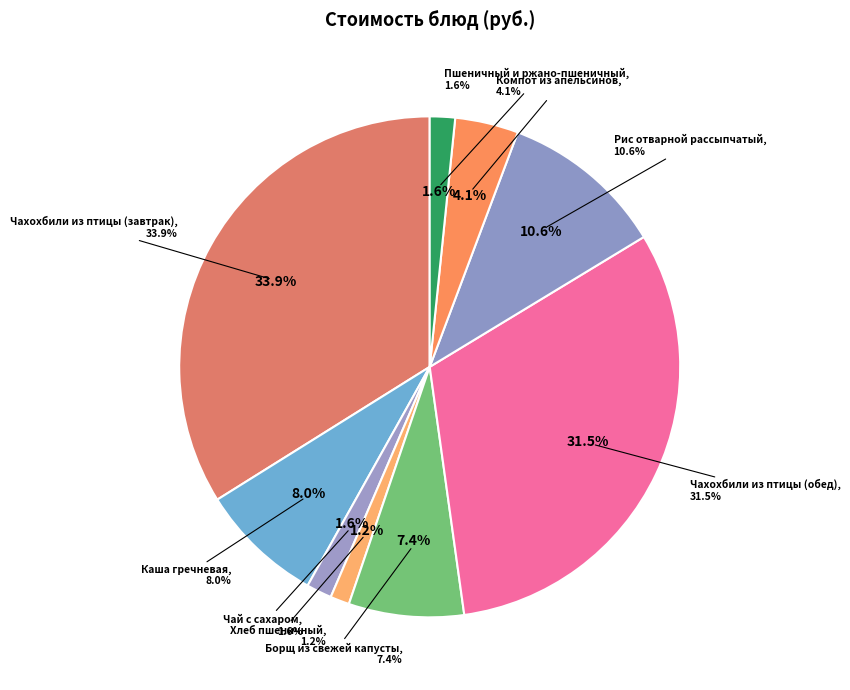

How many segments does this pie chart have?

9